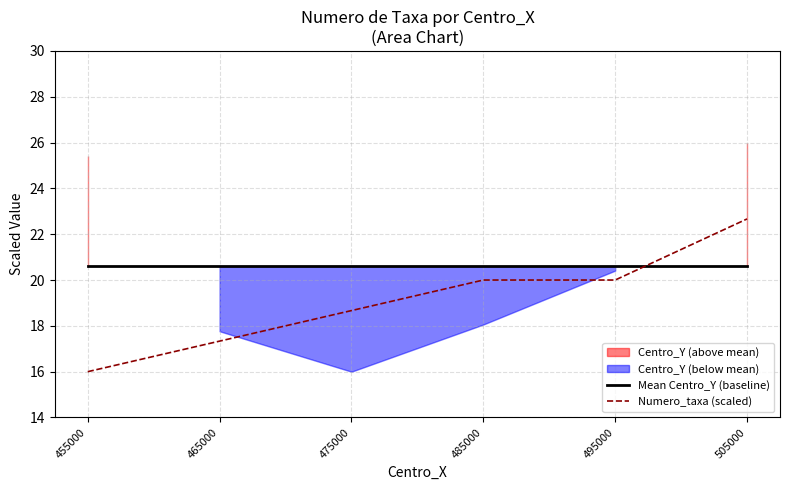

At which category does the chart reach its peak across all series?

505000